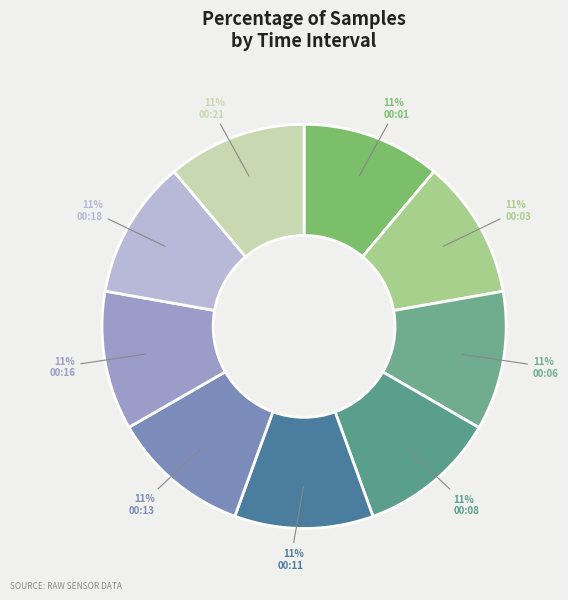

Count the number of slices in the pie.

9